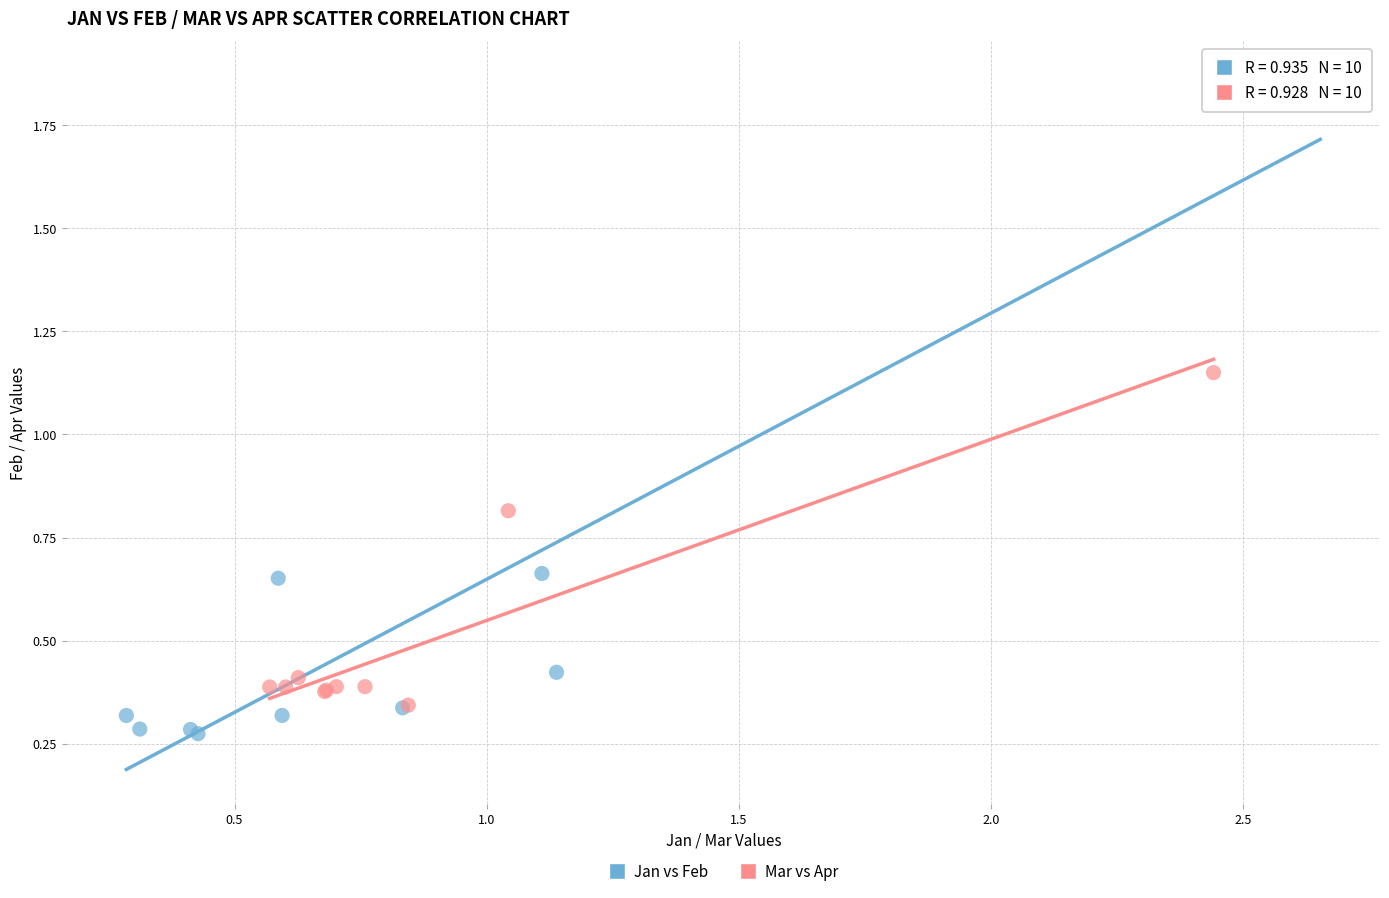

Which series has the widest spread of Y values?

Jan vs Feb